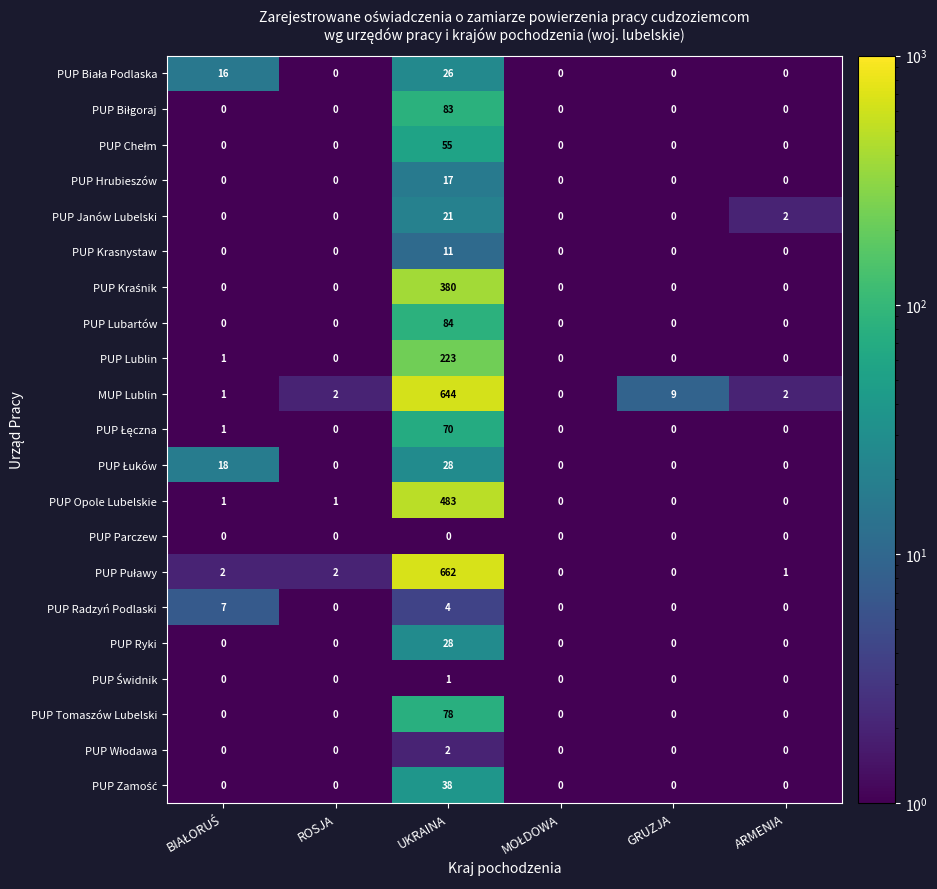

Which label corresponds to the largest value in the chart?

UKRAINA